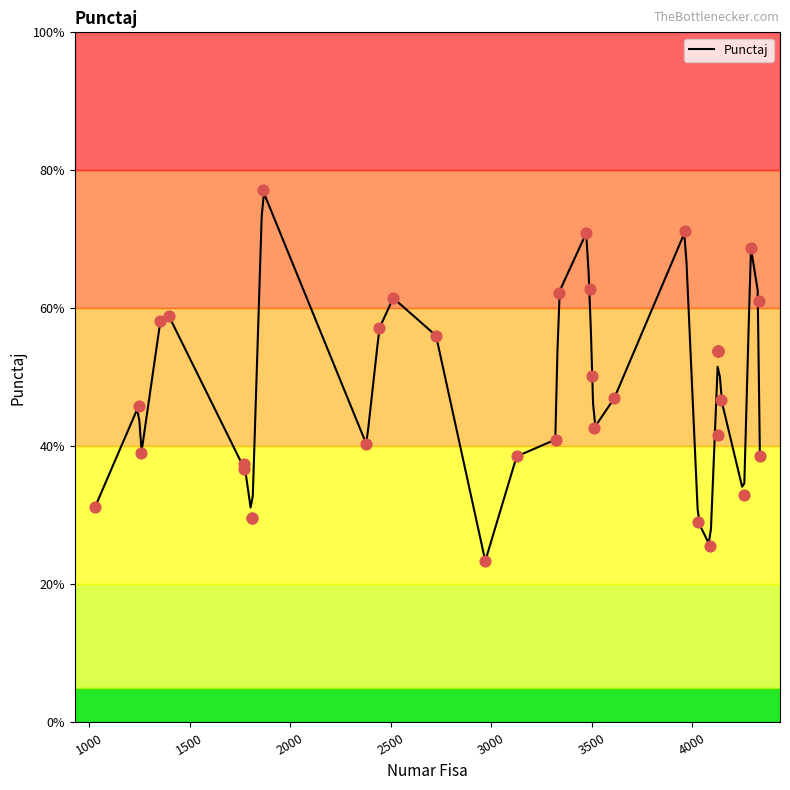

What is the change in value from 3335 to 3611?

-15.2